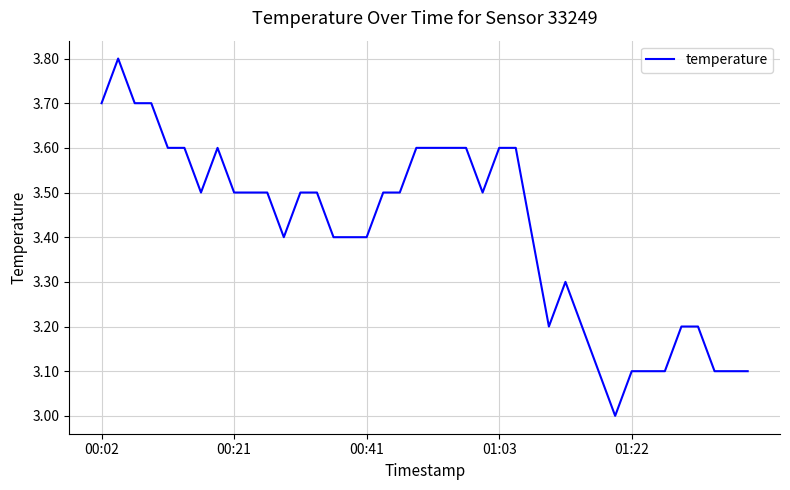

What is the maximum value shown in the chart?

3.8